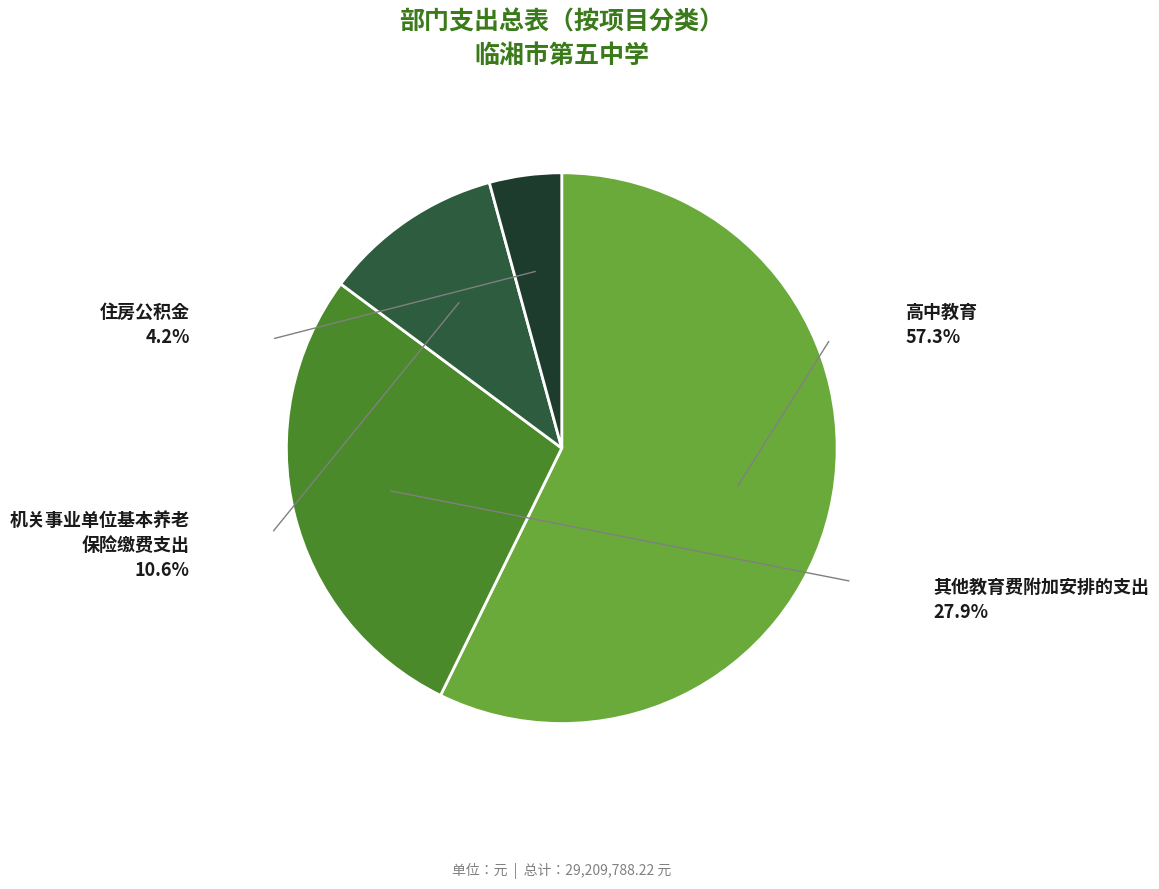

To the nearest percent, what is the average slice percentage?

25%